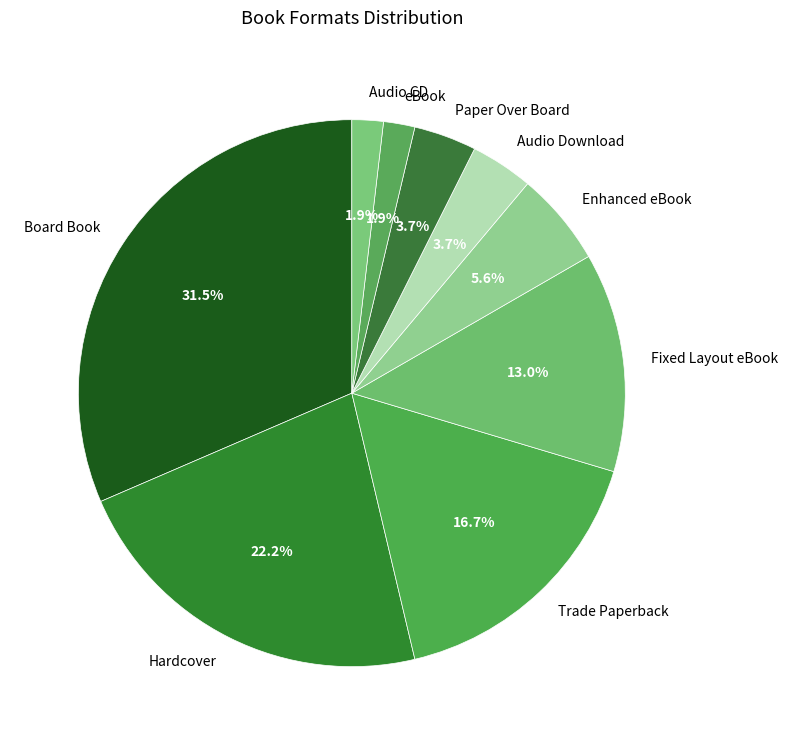

To the nearest percent, what is the difference between the Trade Paperback and Fixed Layout eBook slice percentages?

4%